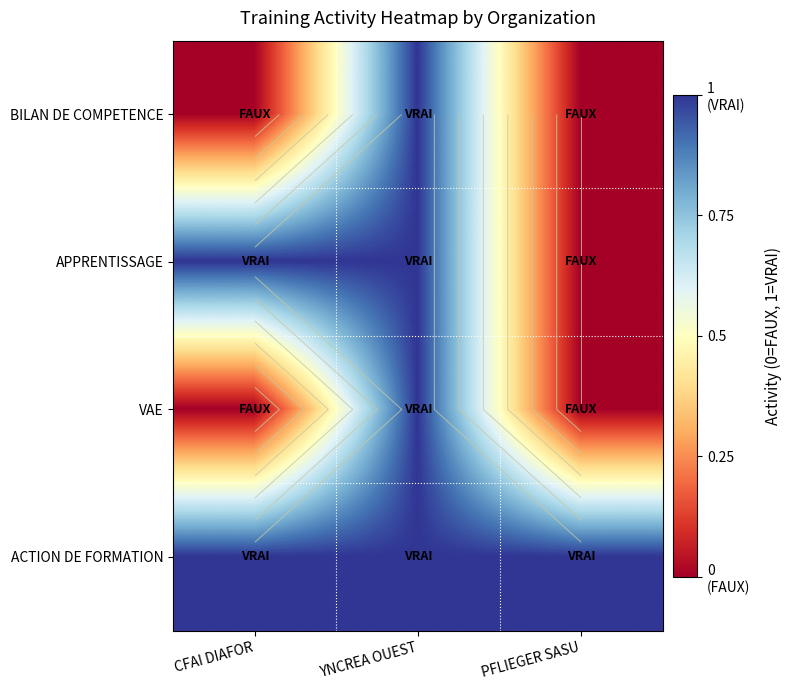

Rank the categories by VAE value from highest to lowest.

YNCREA OUEST, CFAI DIAFOR, PFLIEGER SASU